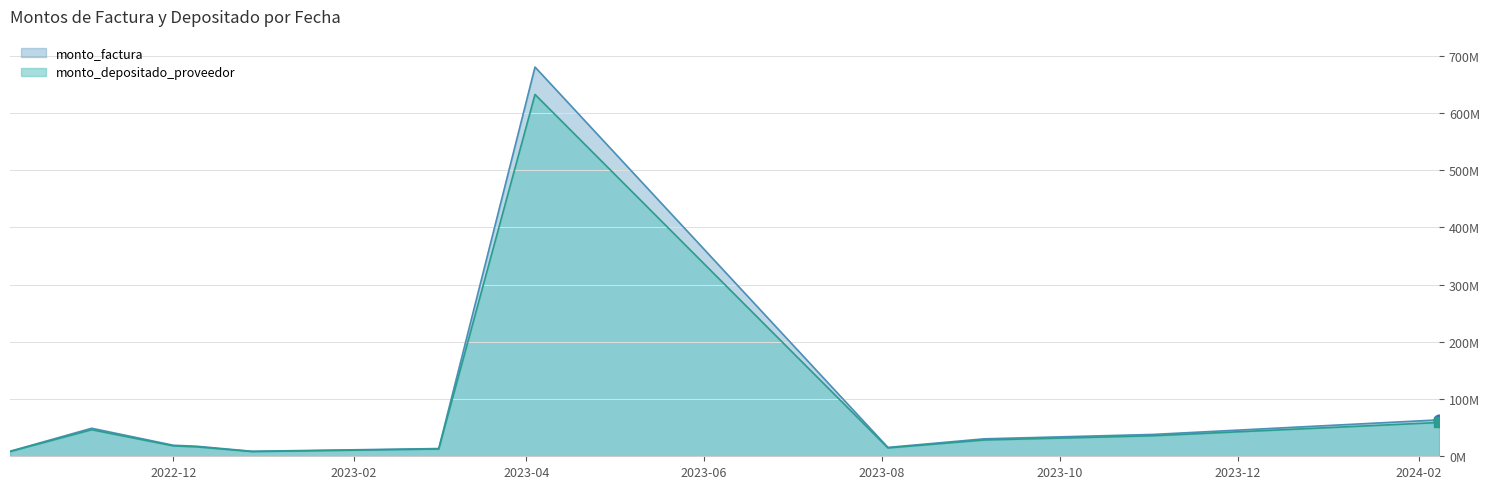

Which series reaches the minimum Y coordinate?

monto_depositado_proveedor